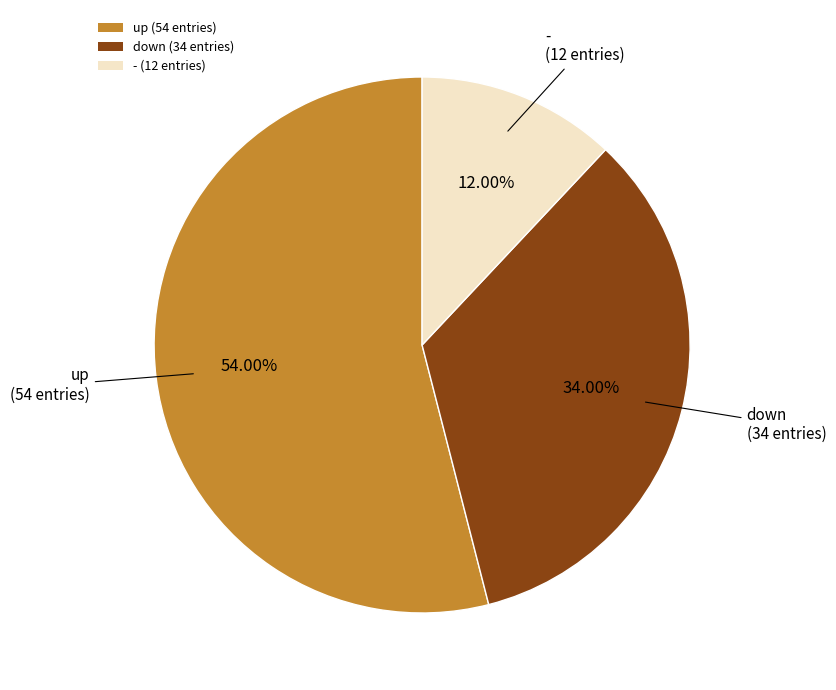

To the nearest percent, what is the difference between the largest and smallest slice percentages?

42%